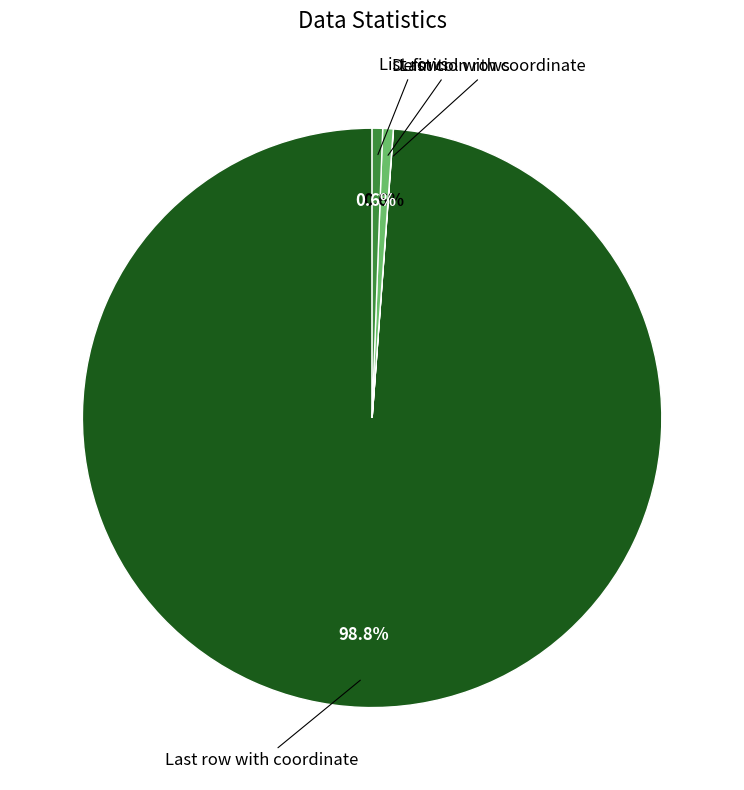

To the nearest percent, what is the average slice percentage?

25%